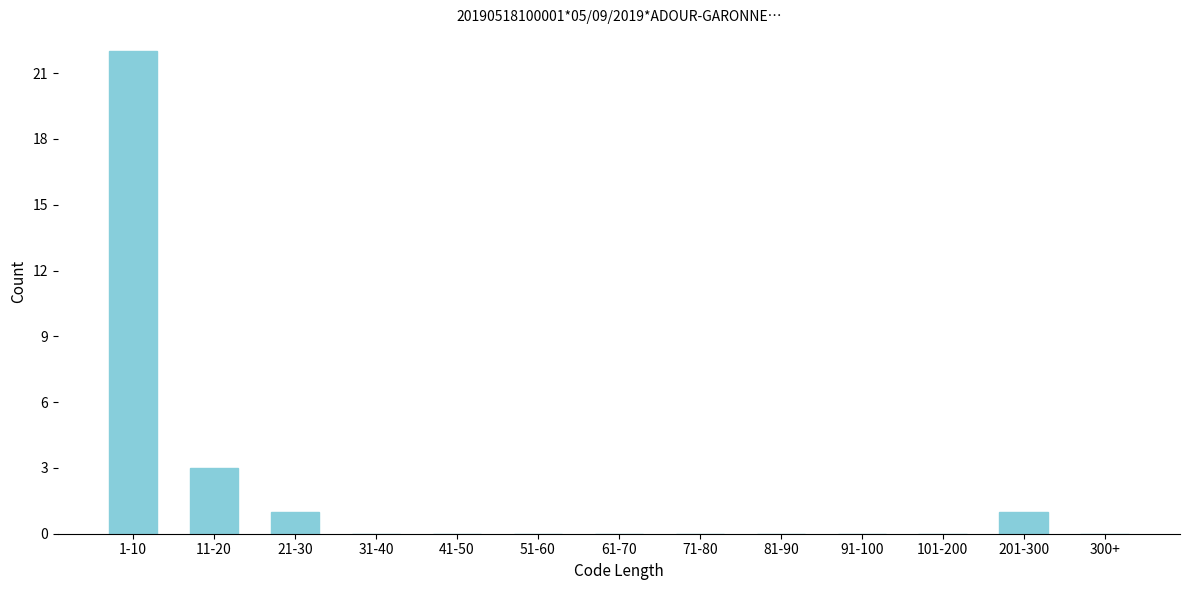

Reading right to left, list all the values displayed in this chart.

300+=0	201-300=1	101-200=0	91-100=0	81-90=0	71-80=0	61-70=0	51-60=0	41-50=0	31-40=0	21-30=1	11-20=3	1-10=22